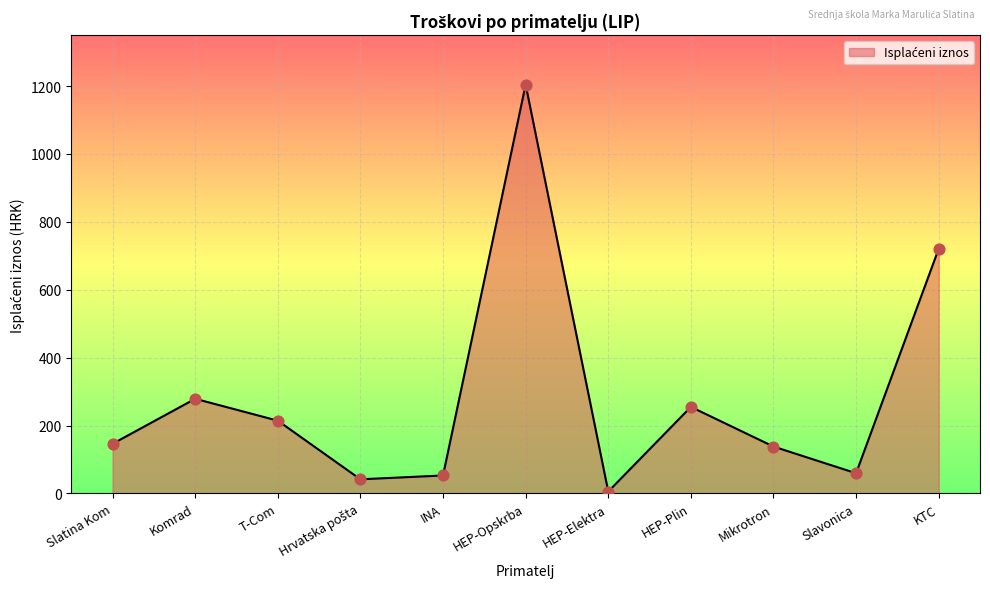

Approximately how many times larger is the value at HEP-Plin compared to Slatina Kom?

1.7